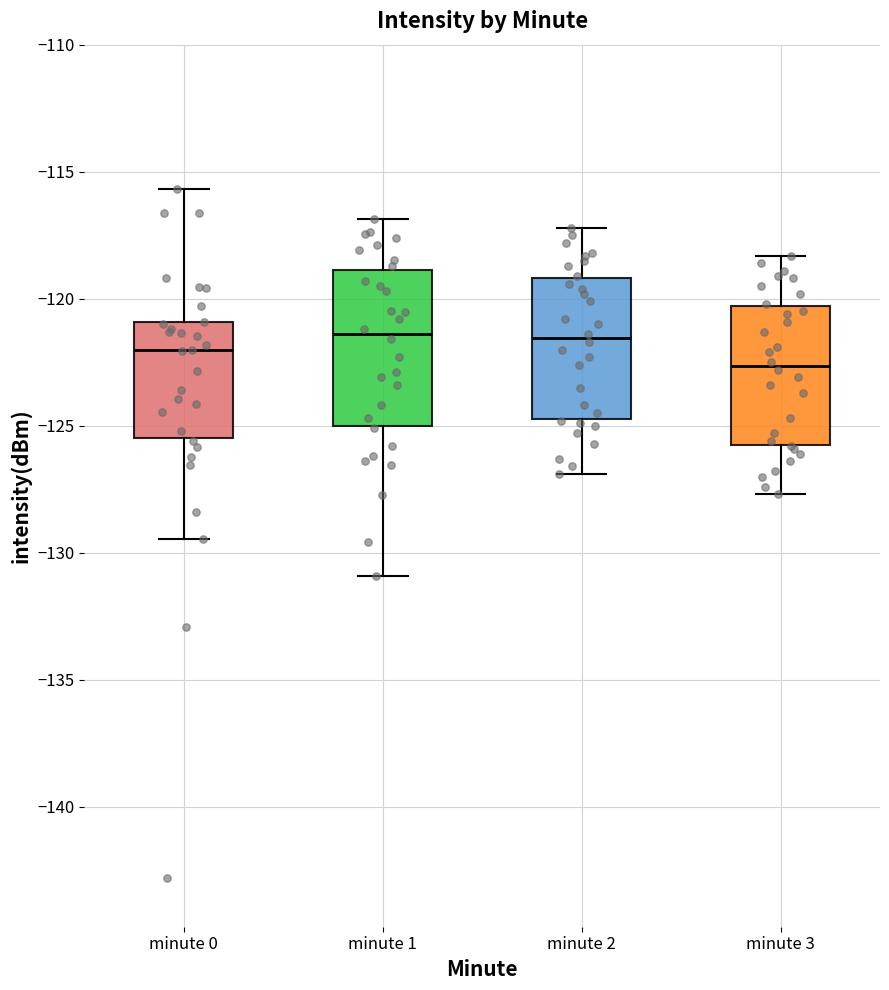

Reading left to right, read every box against the y-axis: the position of its median line, the range the box covers, and the ends of its whiskers. The values are not printed on the chart, so give them approximately, as read against the axis.

minute 0: median -122.0, box -125.5 to -121.0, whiskers -129.5 to -115.5
minute 1: median -121.5, box -125.0 to -119.0, whiskers -131.0 to -117.0
minute 2: median -121.5, box -124.5 to -119.0, whiskers -127.0 to -117.0
minute 3: median -122.5, box -125.5 to -120.5, whiskers -127.5 to -118.5